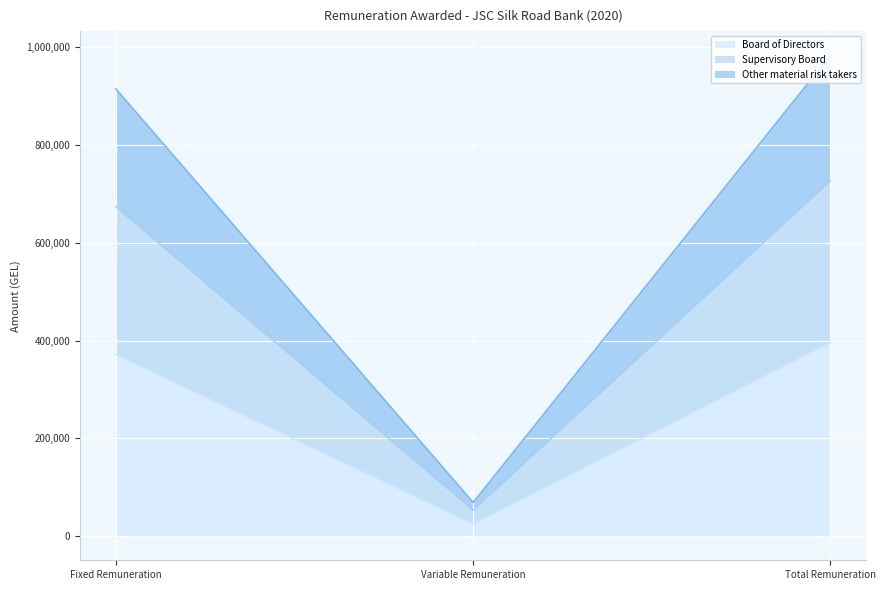

Which category has the highest value across all series?

Total Remuneration